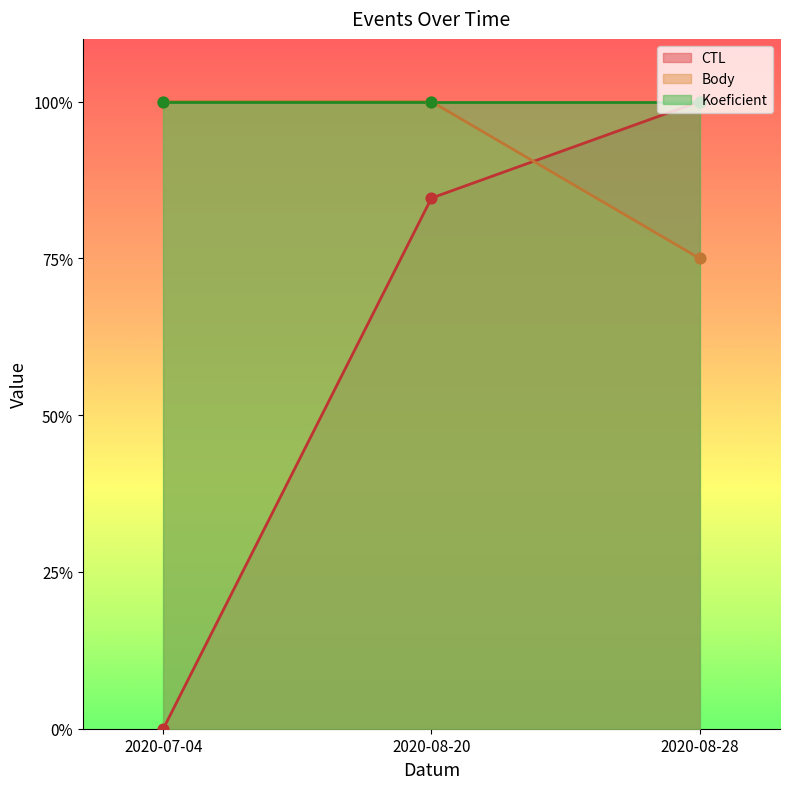

Which series has the widest spread of Y values?

CTL